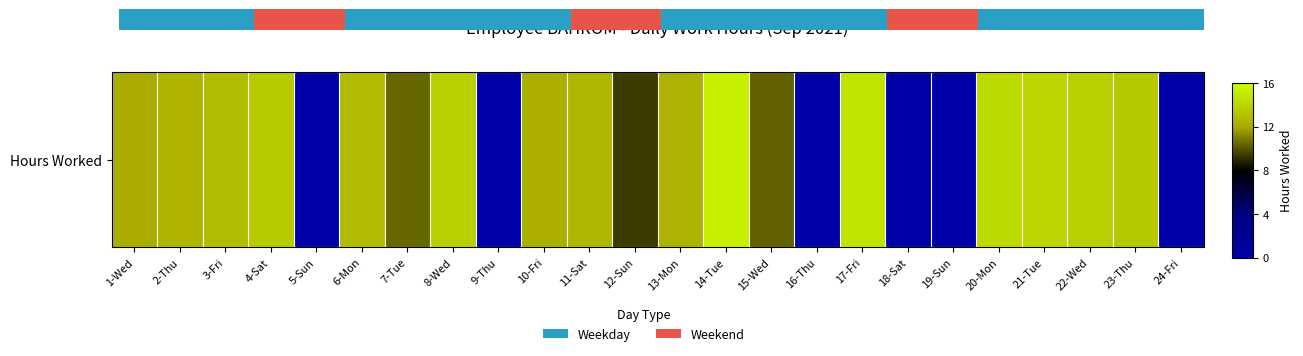

List the labels in order of value, largest first.

14-Tue, 17-Fri, 20-Mon, 21-Tue, 8-Wed, 22-Wed, 4-Sat, 23-Thu, 3-Fri, 6-Mon, 11-Sat, 2-Thu, 13-Mon, 10-Fri, 1-Wed, 7-Tue, 15-Wed, 12-Sun, 5-Sun, 9-Thu, 16-Thu, 18-Sat, 19-Sun, 24-Fri